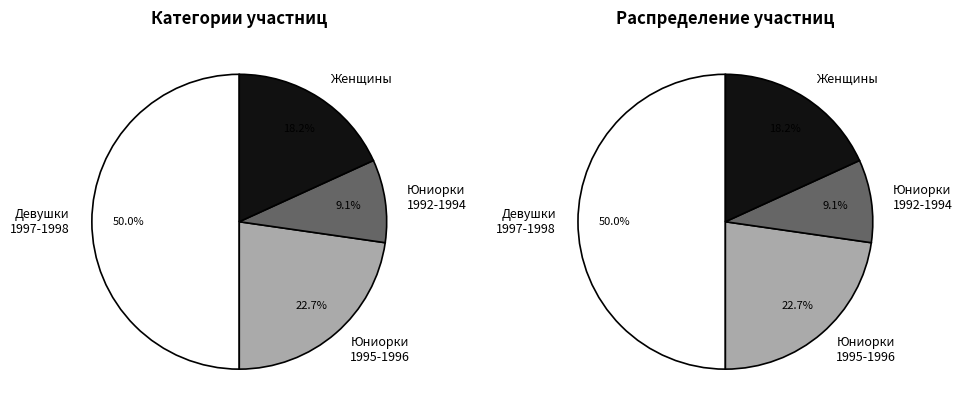

Rank the categories by value from highest to lowest.

Девушки 1997-1998, Юниорки 1995-1996, Женщины, Юниорки 1992-1994